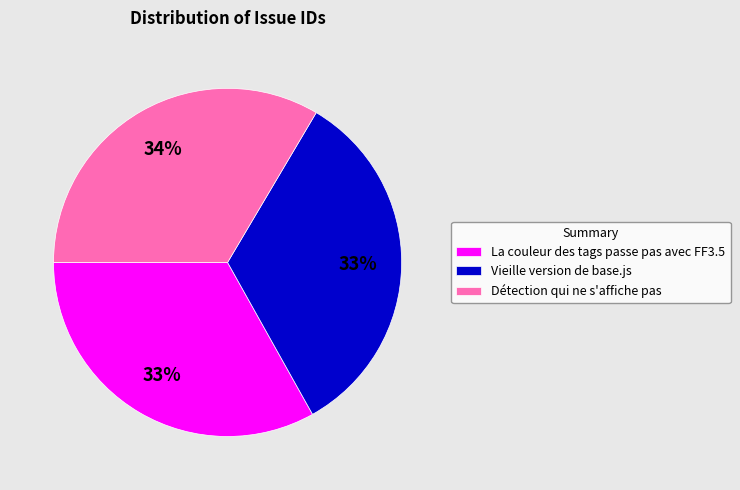

Combined, do Vieille version de base.js and Détection qui ne s'affiche pas account for over 50%?

Yes